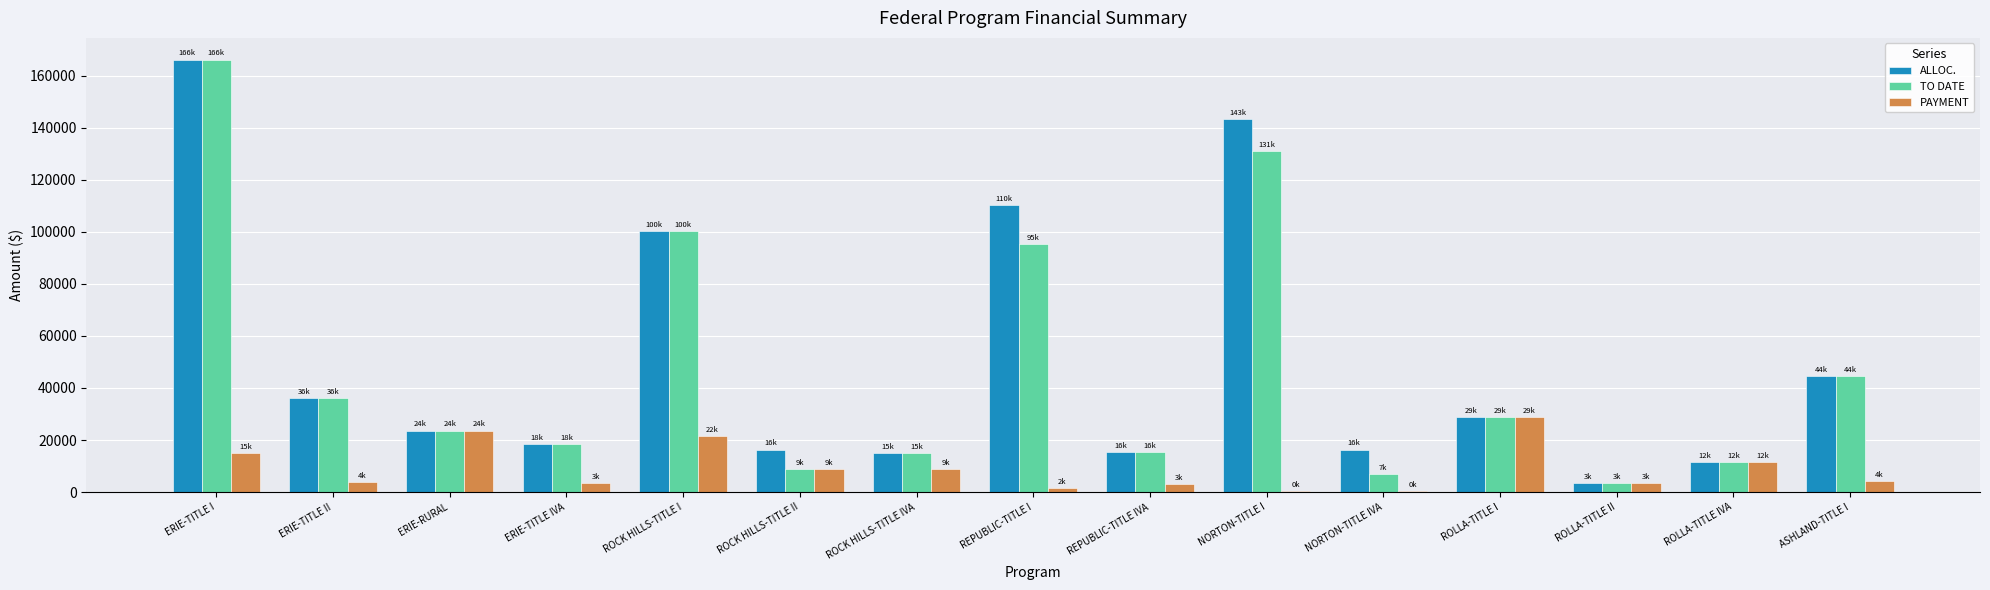

What is the maximum value for TO DATE?

166142